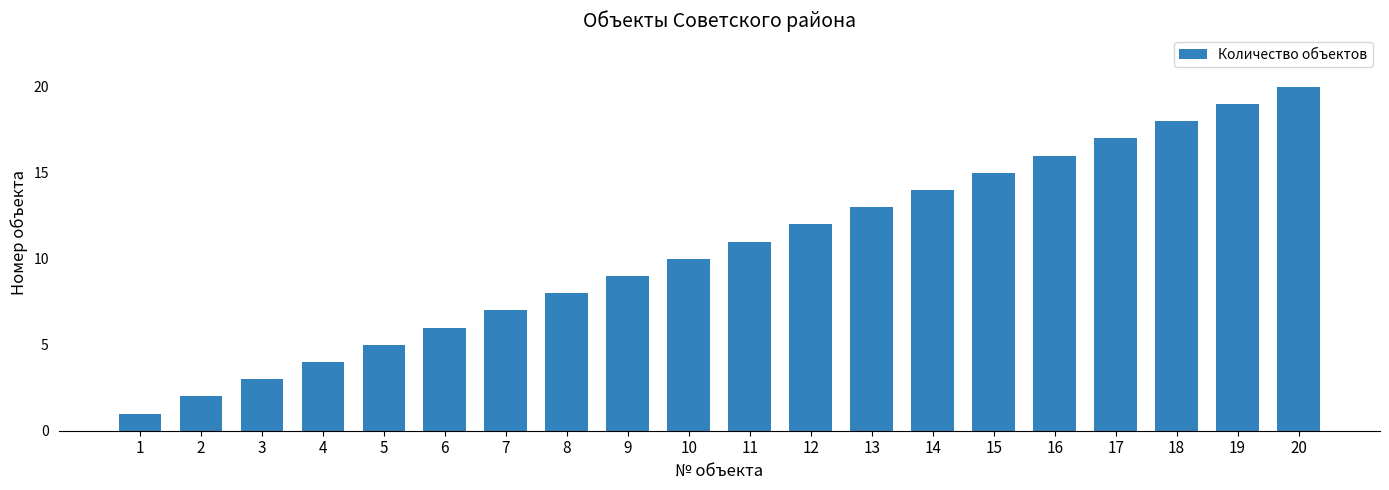

Are the bars horizontal?

No